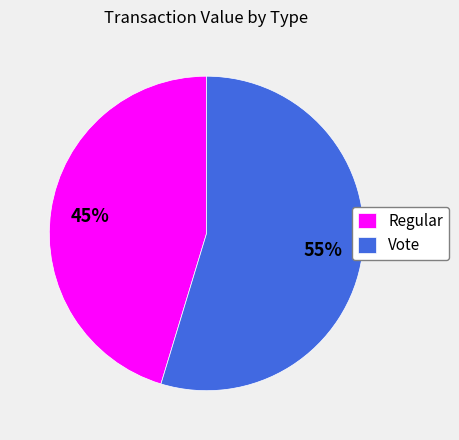

Which category has the biggest portion of the pie?

Vote